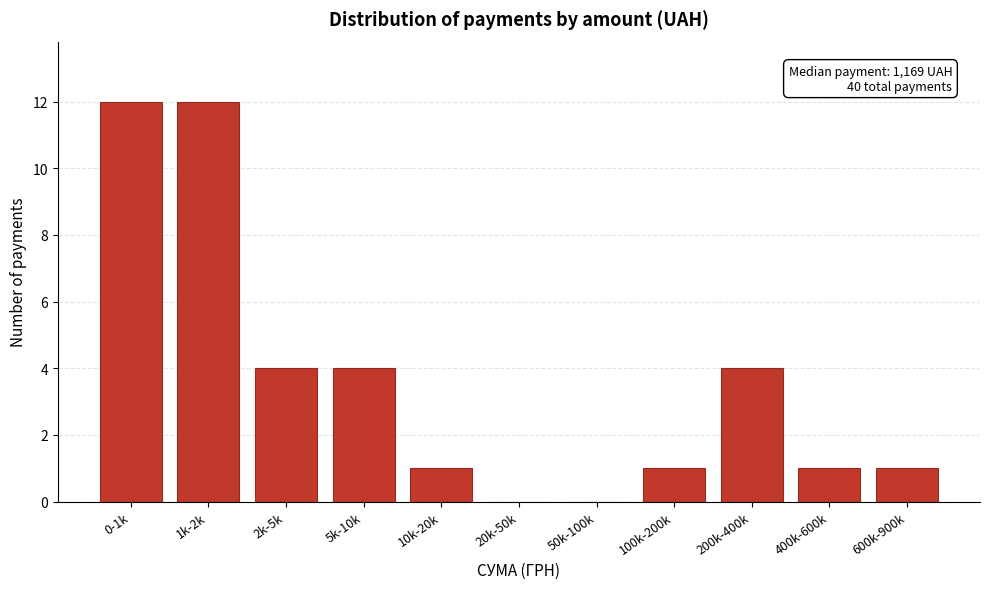

Reading left to right, what are all the values shown in this chart?

0-1k=12	1k-2k=12	2k-5k=4	5k-10k=4	10k-20k=1	20k-50k=0	50k-100k=0	100k-200k=1	200k-400k=4	400k-600k=1	600k-900k=1